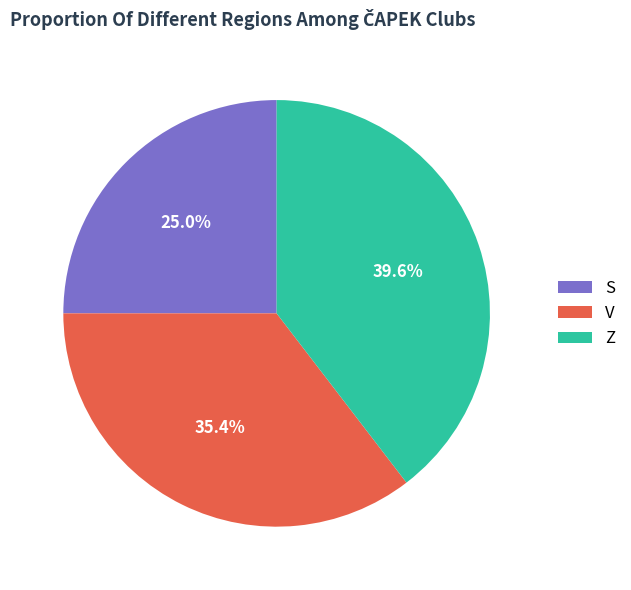

Combined, what portion of the pie is Z and S?

64.6%